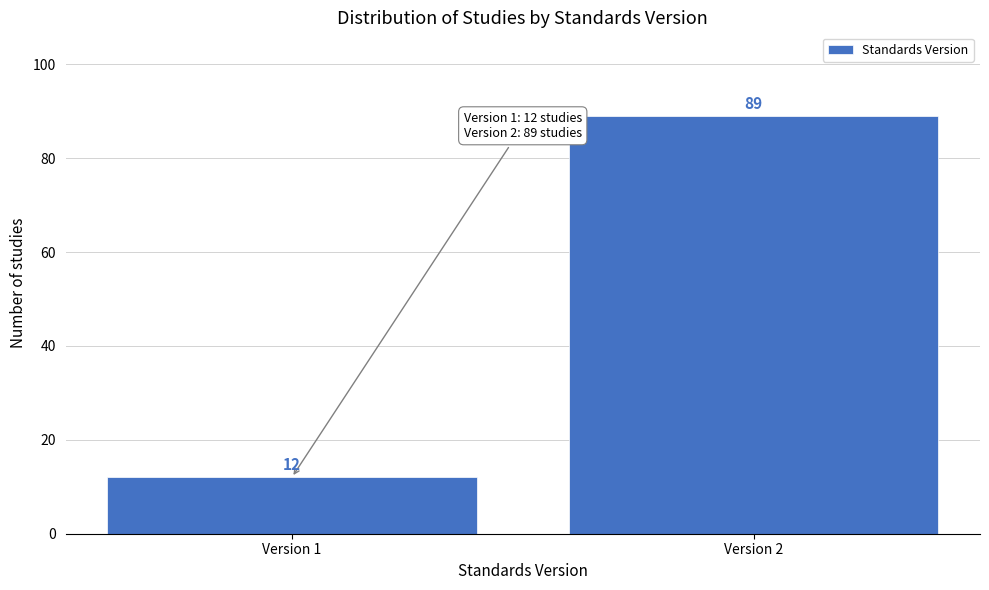

Reading left to right, list all the values displayed in this chart.

Version 1=12	Version 2=89